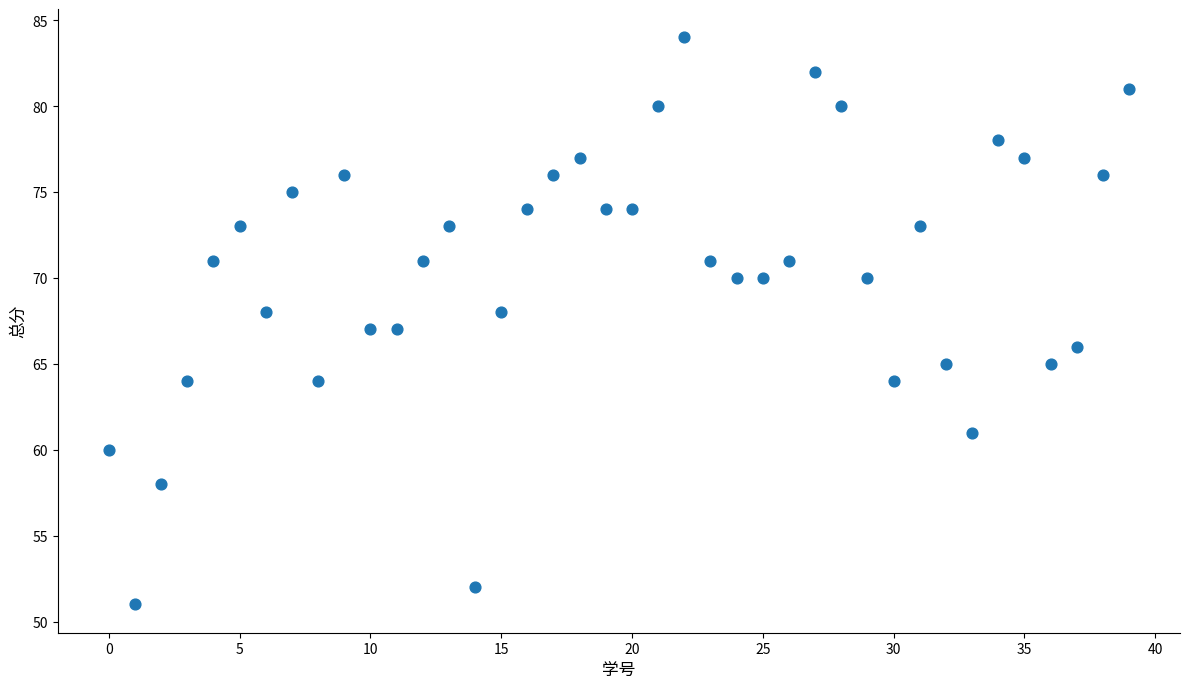

What is the range of Y values (max minus min)?

33